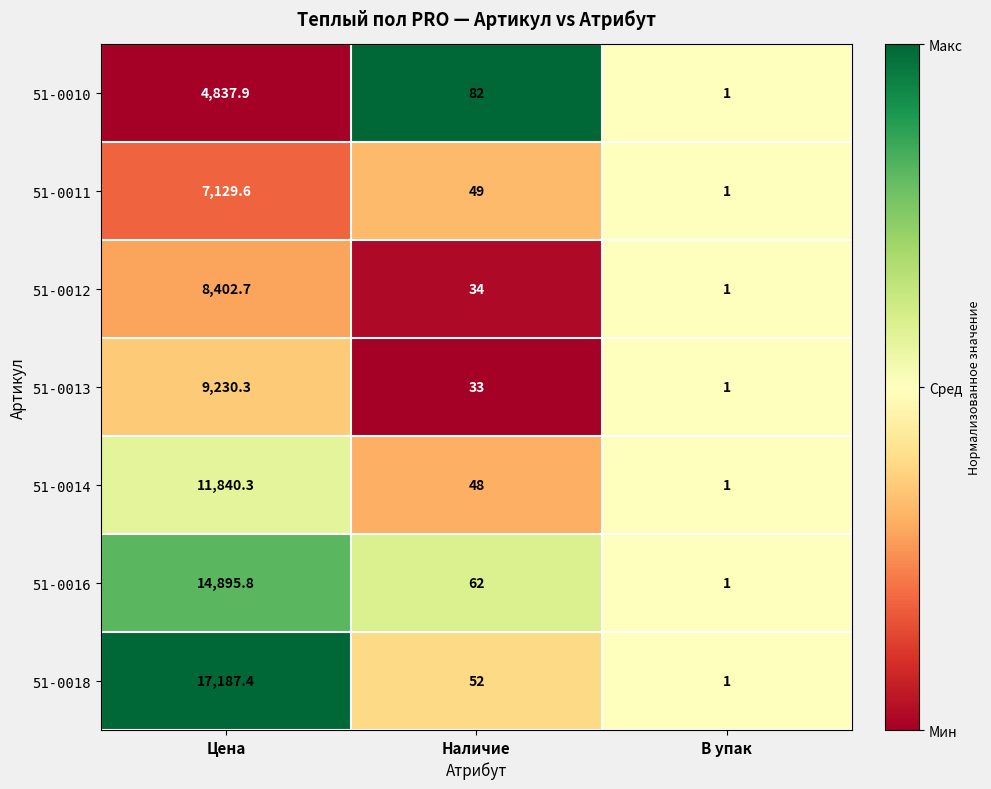

Where does the 51-0012 series first go above 34?

Цена